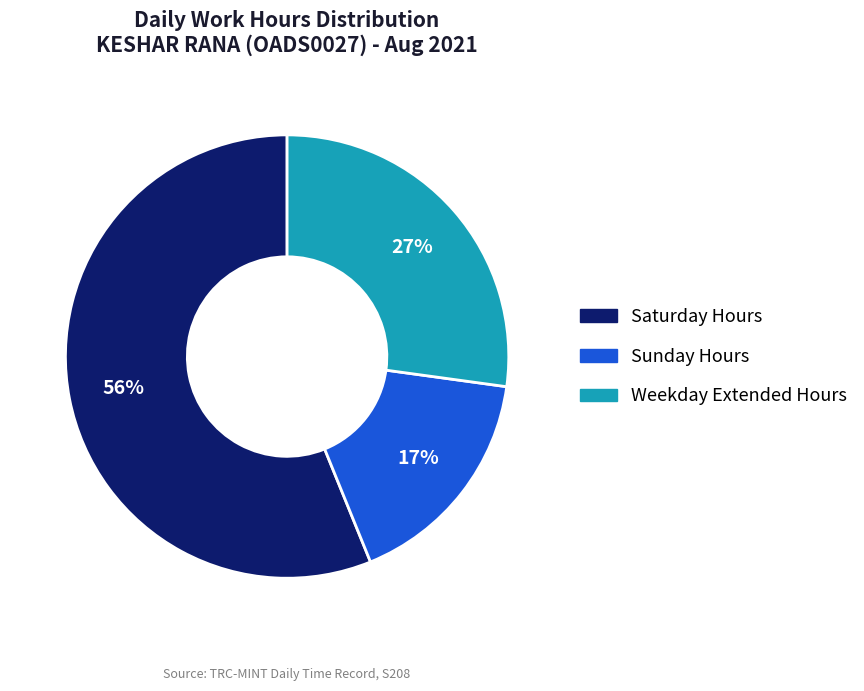

To the nearest percent, what is the difference between the largest and smallest slice percentages?

39%